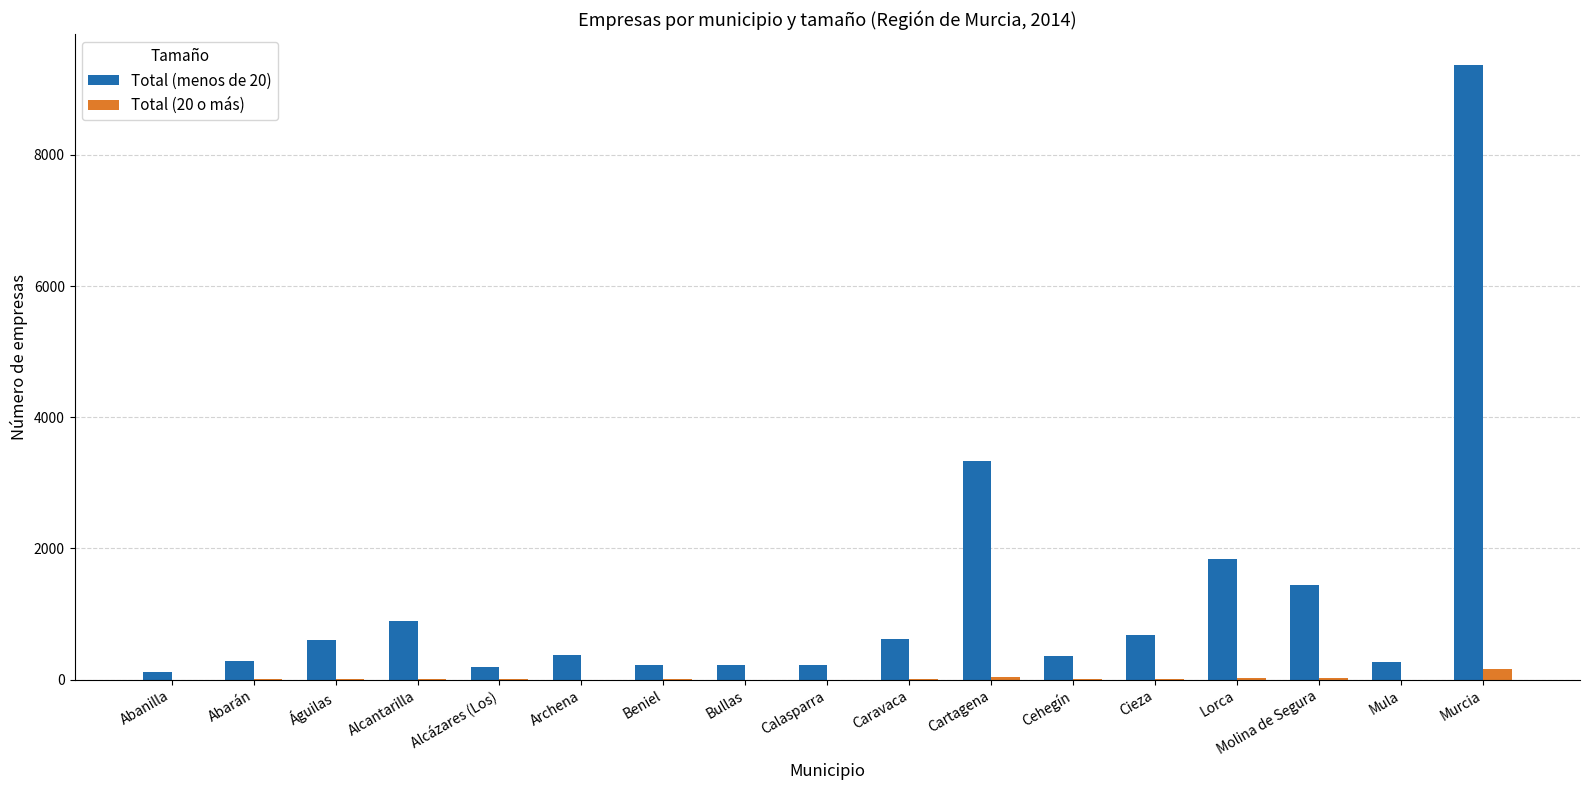

Is the value of Total (menos de 20) at Molina de Segura greater than the value of Total (20 o más) at Alcázares (Los)?

Yes